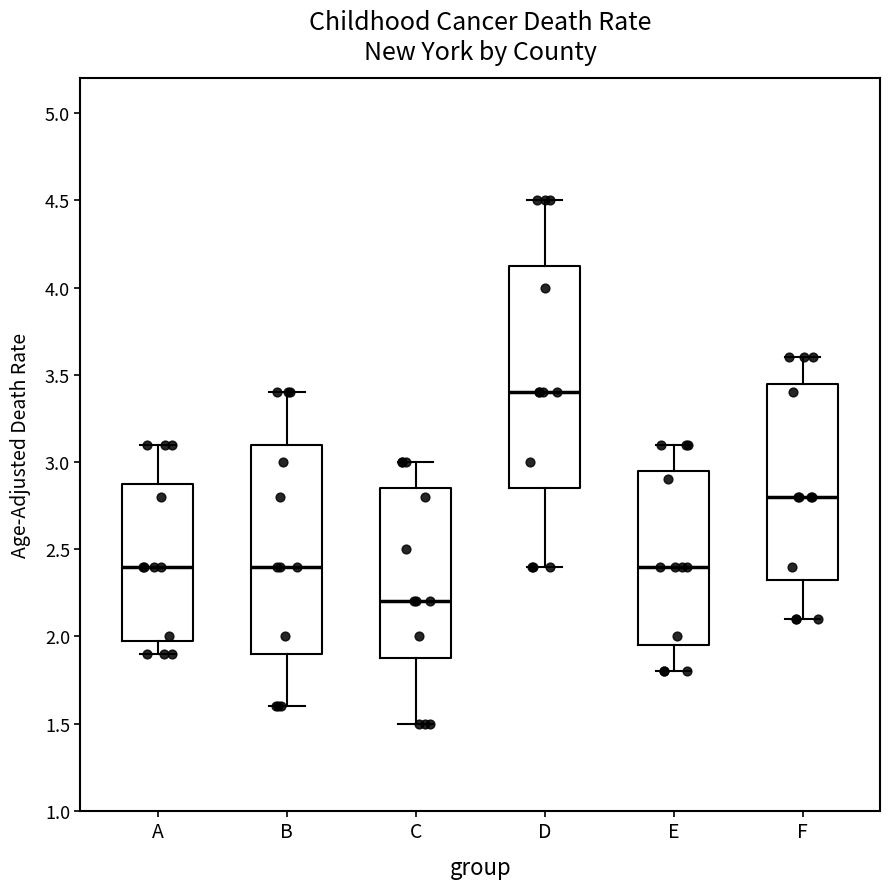

Reading left to right, transcribe this box plot: for each box, give where its median line is, the range the box spans, and where its two whiskers end, as read against the y-axis. The values are not printed on the chart, so give them approximately, as read against the axis.

A: median 2.40, box 2.00 to 2.90, whiskers 1.90 to 3.10
B: median 2.40, box 1.90 to 3.10, whiskers 1.60 to 3.40
C: median 2.20, box 1.90 to 2.85, whiskers 1.50 to 3.00
D: median 3.40, box 2.85 to 4.15, whiskers 2.40 to 4.50
E: median 2.40, box 1.95 to 2.95, whiskers 1.80 to 3.10
F: median 2.80, box 2.35 to 3.45, whiskers 2.10 to 3.60